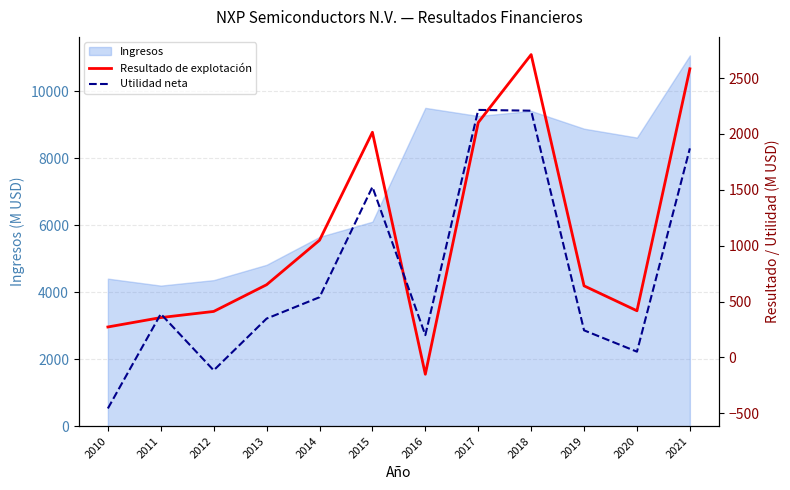

What is the highest value of the Ingresos series?

11063